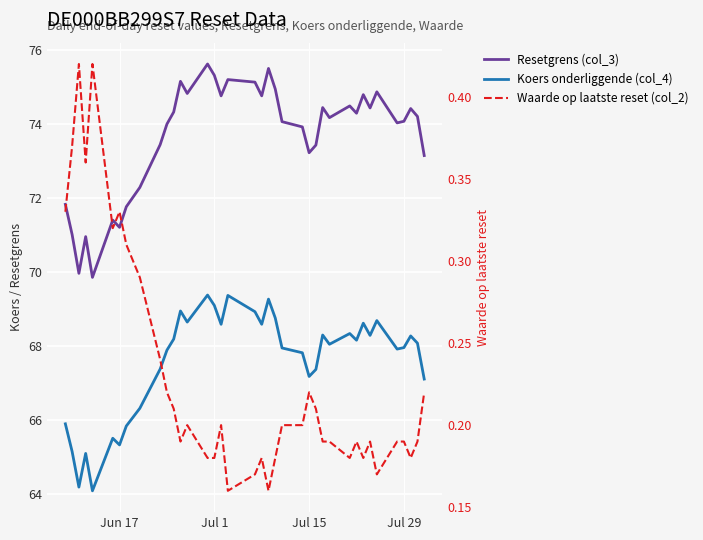

What is the highest value of the Resetgrens (col_3) series?

75.6